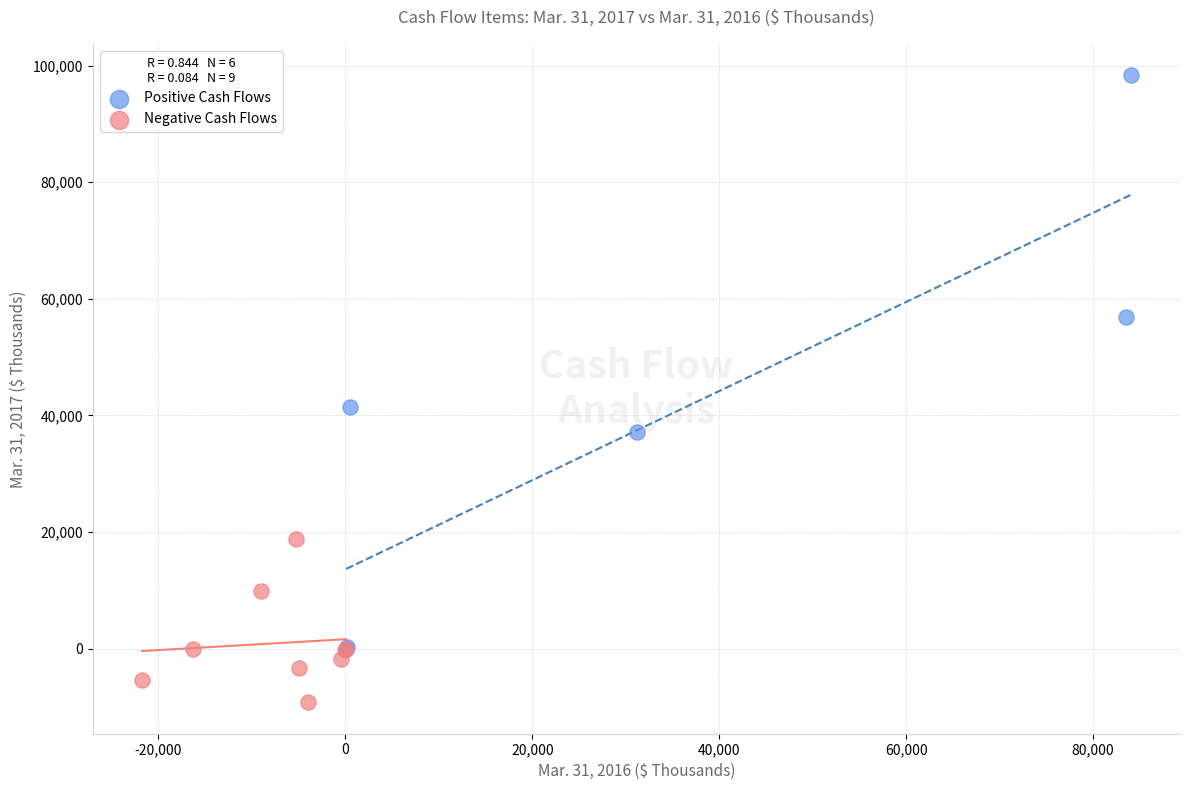

Which series reaches the minimum Y coordinate?

Negative Cash Flows